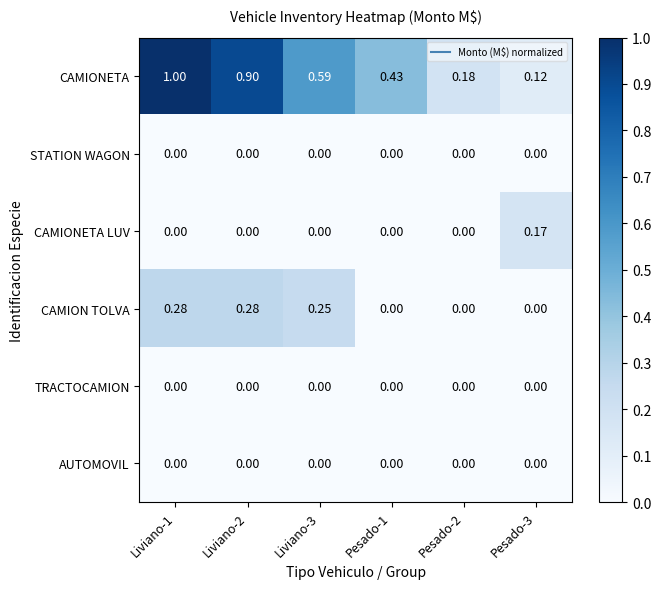

Is the value of CAMIONETA LUV at Pesado-3 greater than the value of CAMION TOLVA at Liviano-1?

No